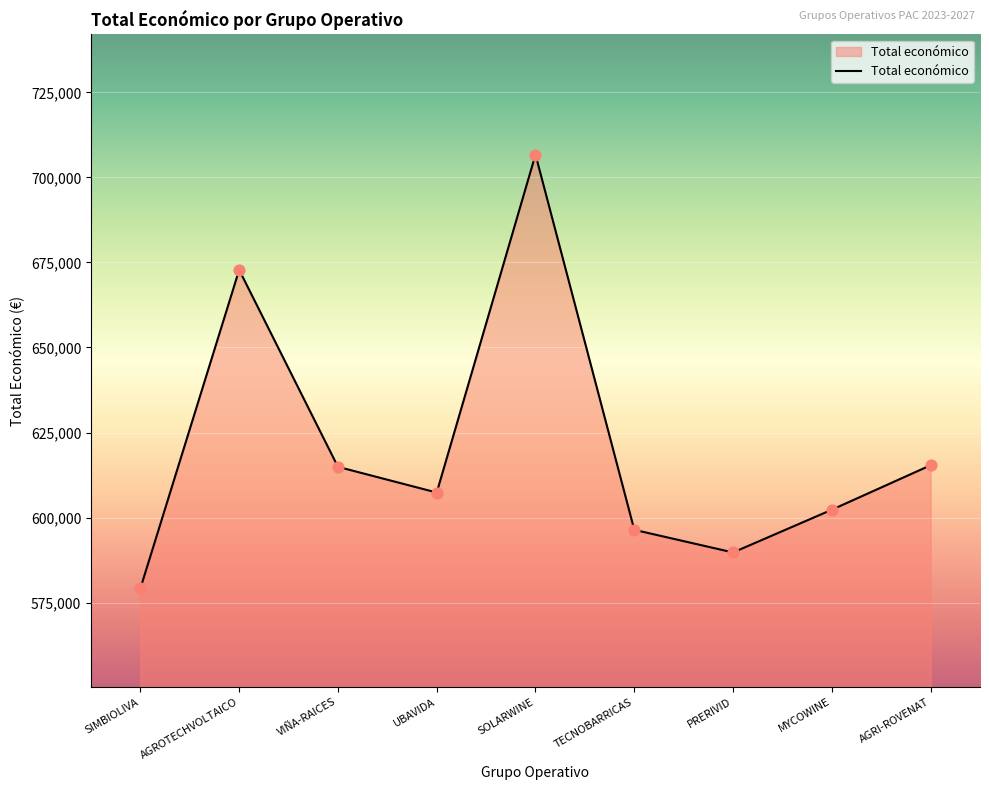

Approximately how many times larger is the value at AGROTECHVOLTAICO compared to MYCOWINE?

1.1